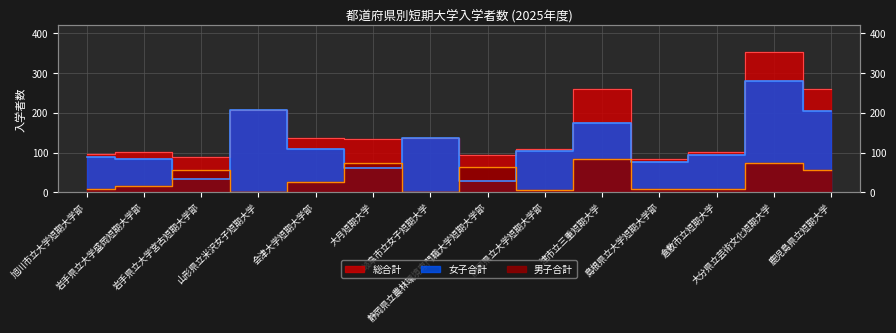

Read the 女子合計 value at 岩手県立大学盛岡短期大学部.

85